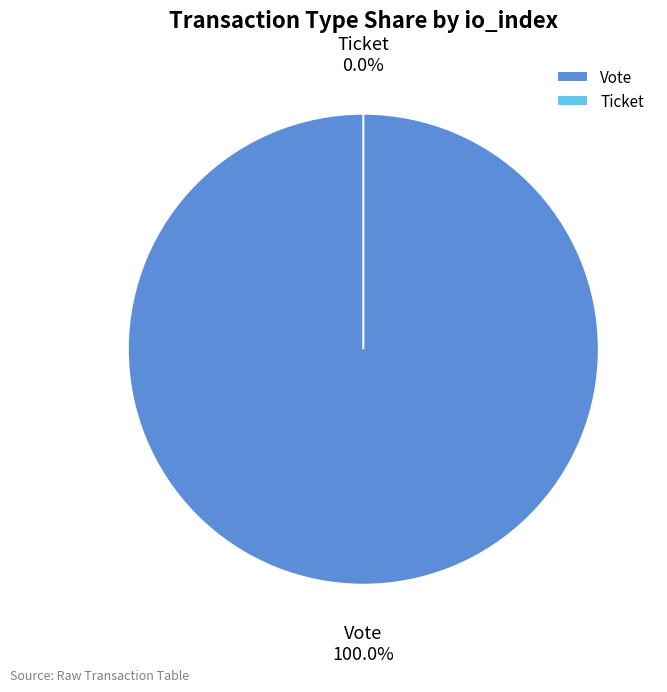

Do Ticket and Vote together represent more than half of the pie?

Yes